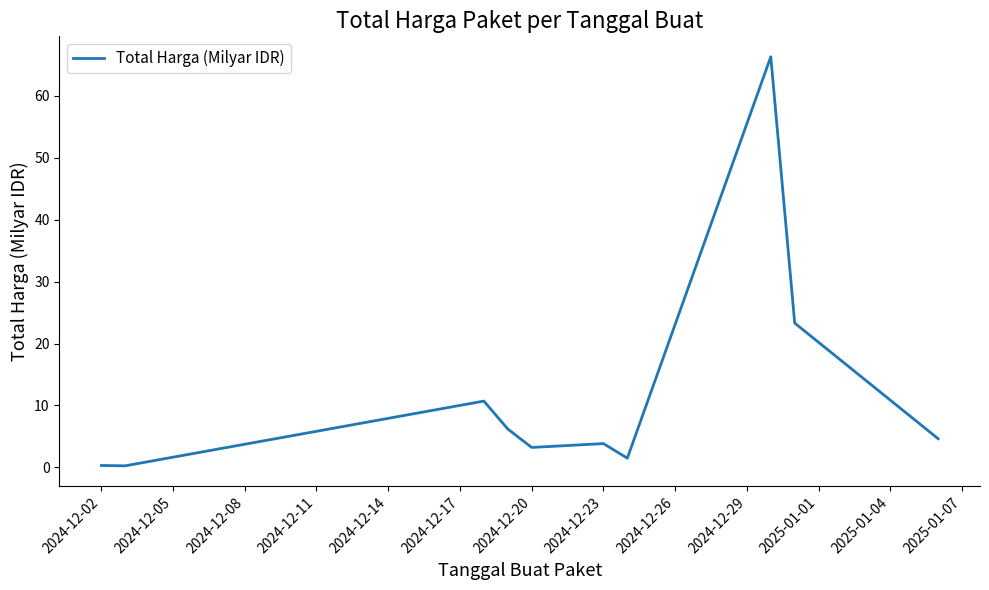

What is the difference between the maximum and minimum values?

66.1